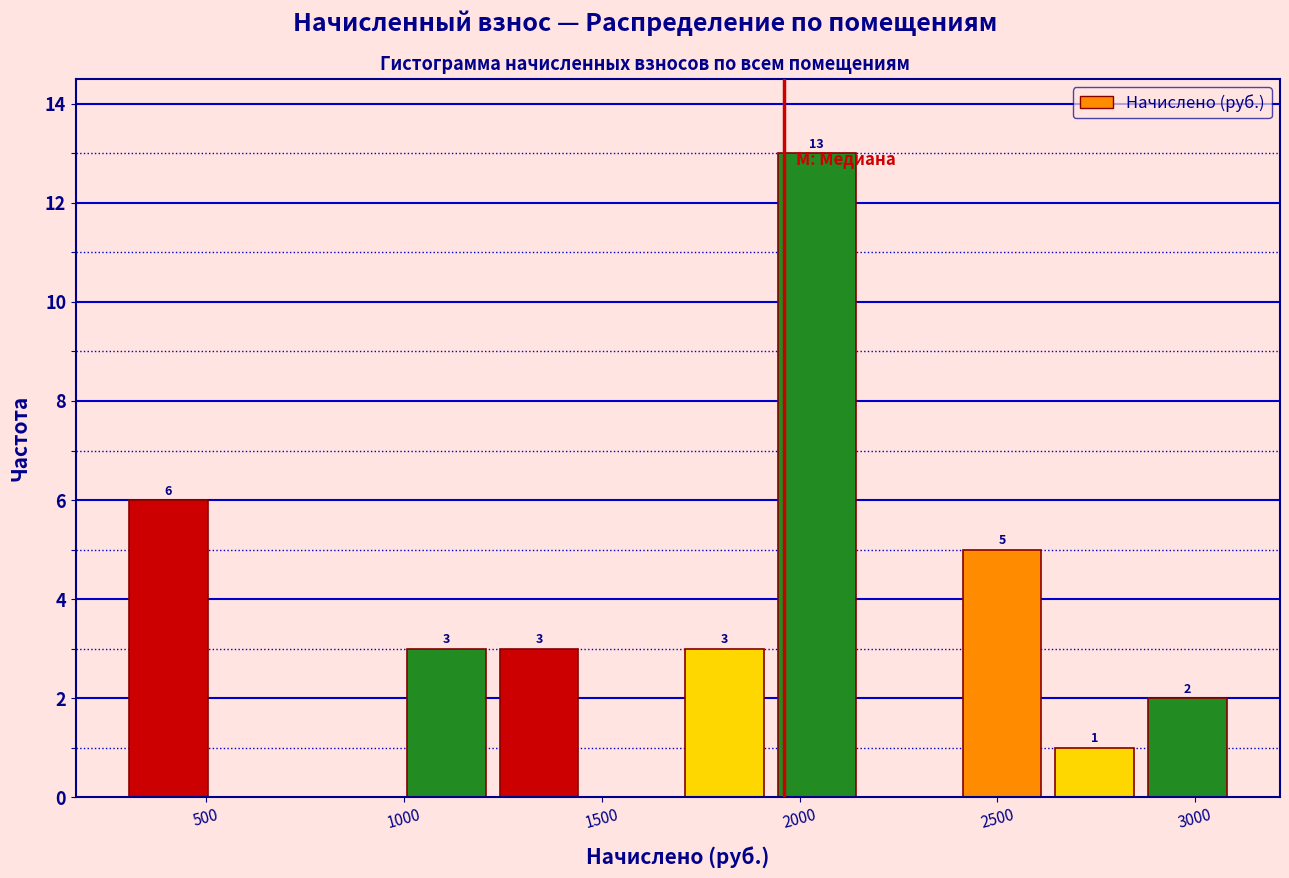

Over which range of the x-axis is the bar tallest?

1950 to 2150